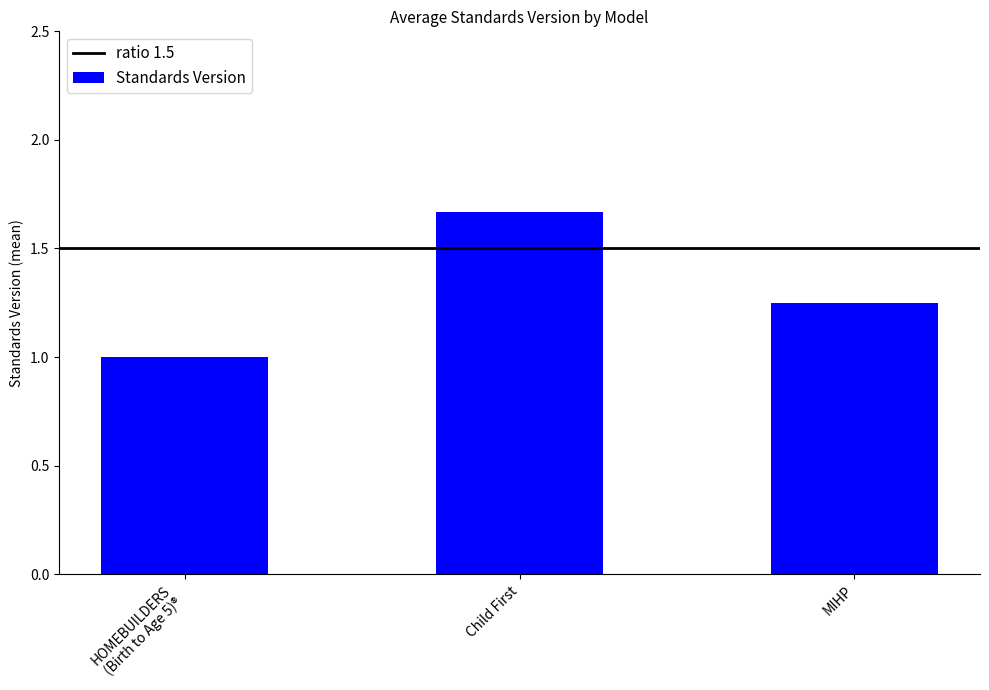

Which label corresponds to the largest value in the chart?

Child First